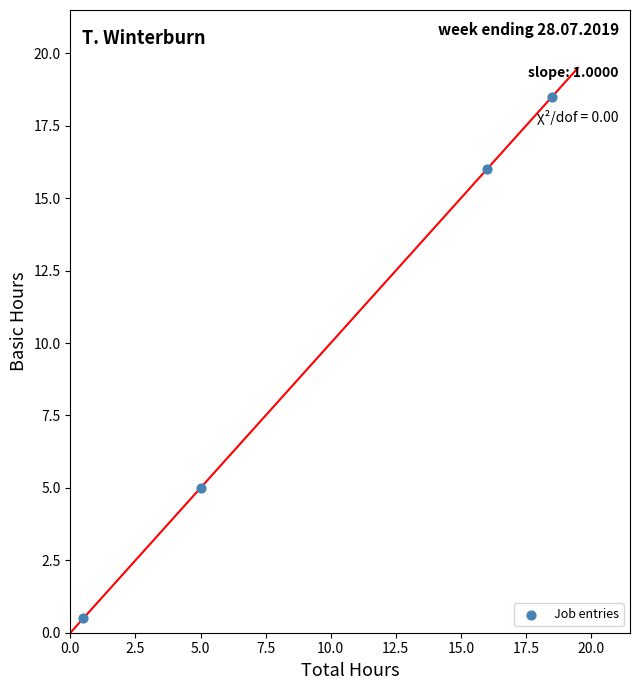

What is the average Y value?

10.0